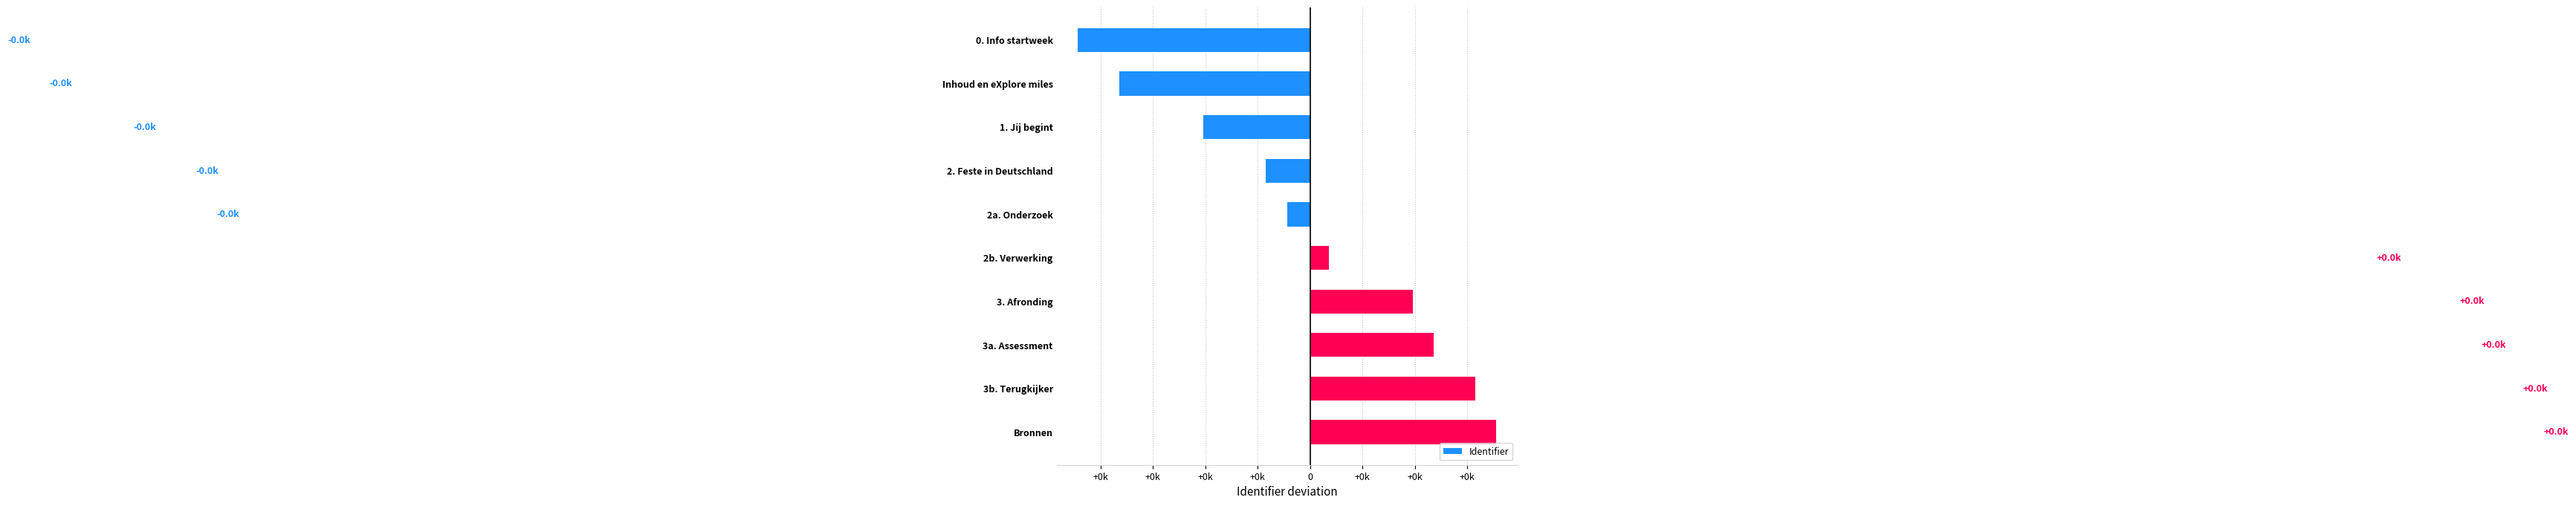

Which label corresponds to the largest value in the chart?

Bronnen